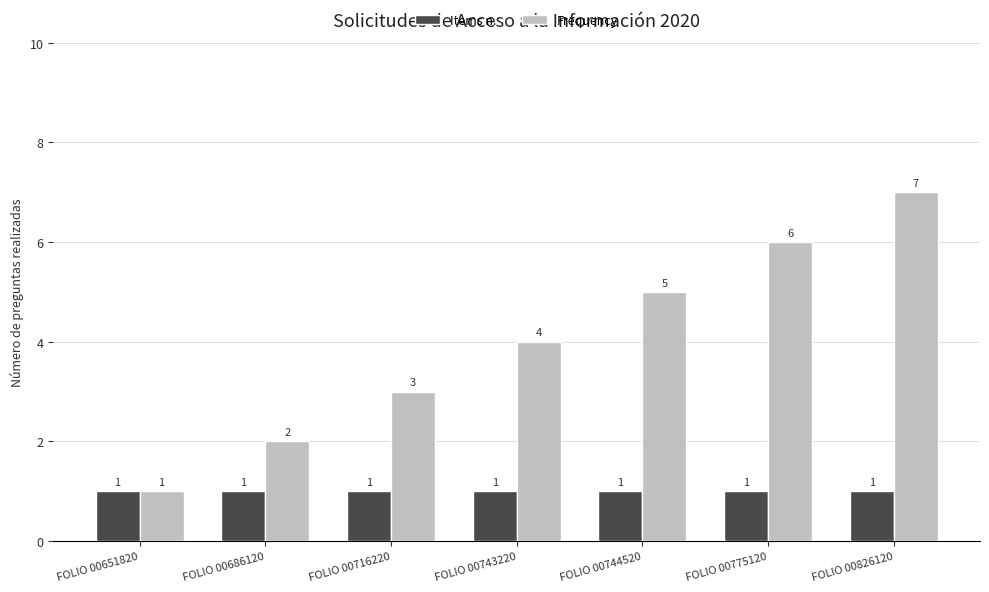

Which series has the widest spread of values?

Frequency